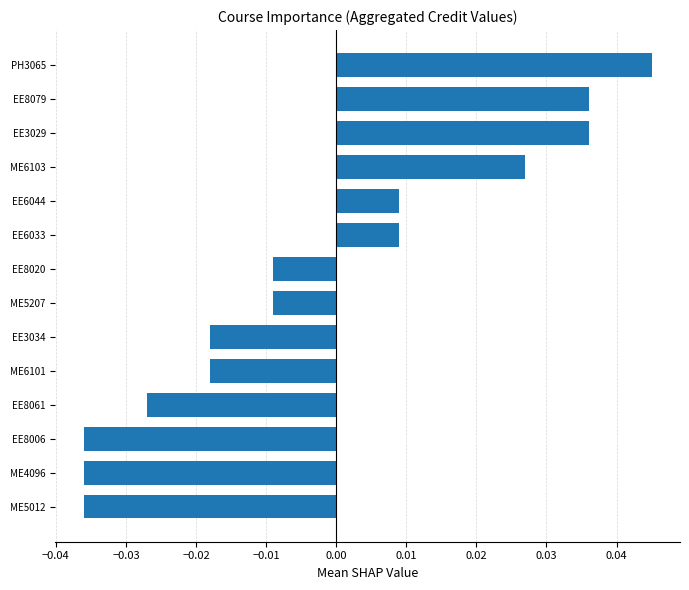

Which has a higher value, PH3065 or EE8079?

PH3065